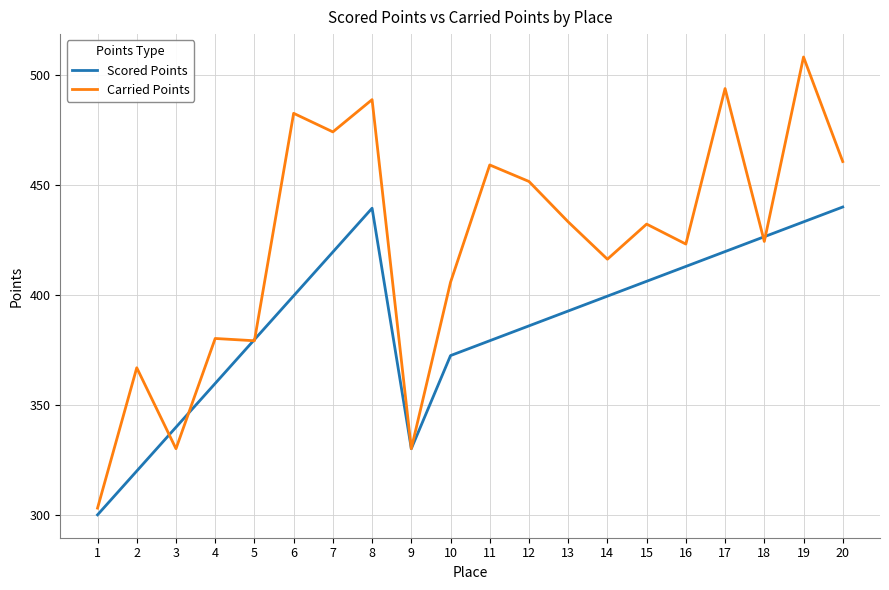

Is it true that Scored Points equals 663.1 at 6?

False